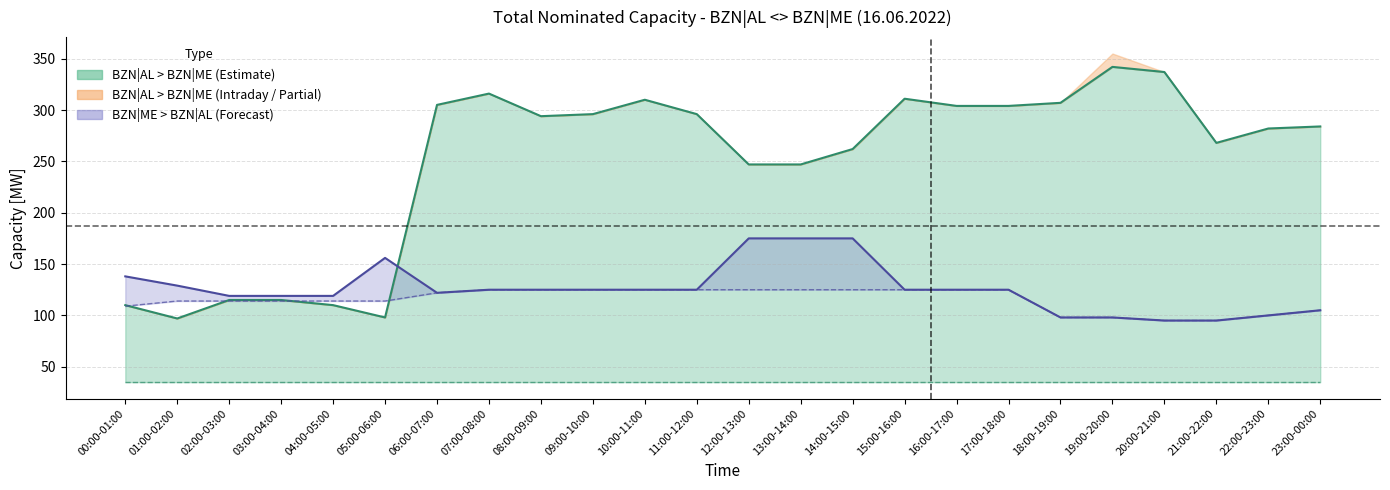

At which category is the sum across all series the highest?

07:00-08:00